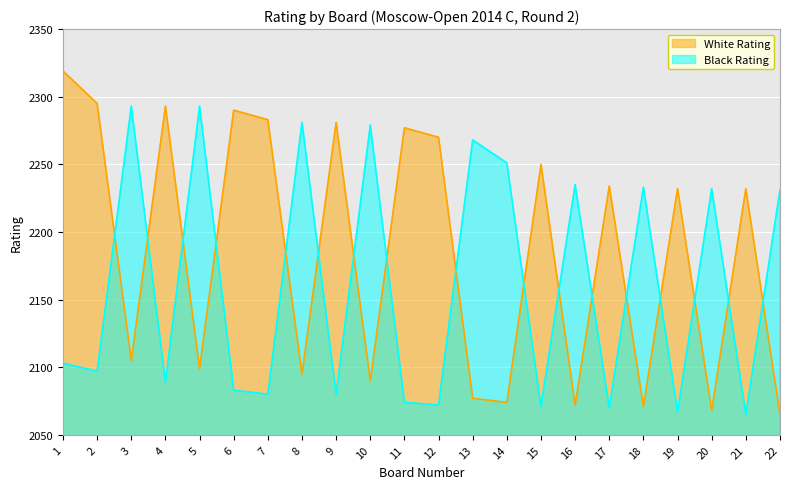

At how many categories does at least one series exceed 2267?

13